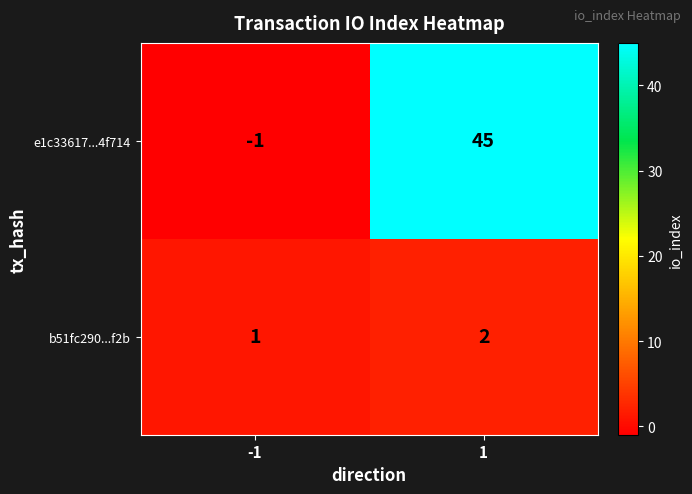

What is the maximum value shown in the chart?

45